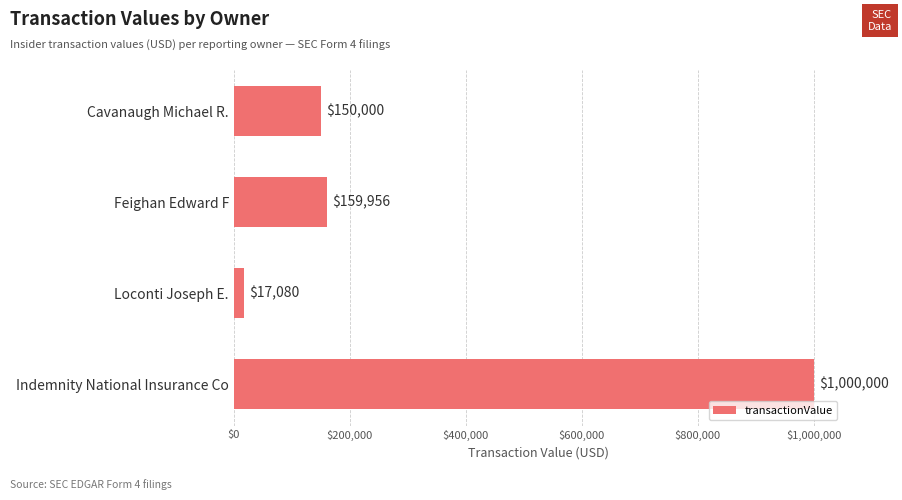

What is the greatest value displayed?

1000000